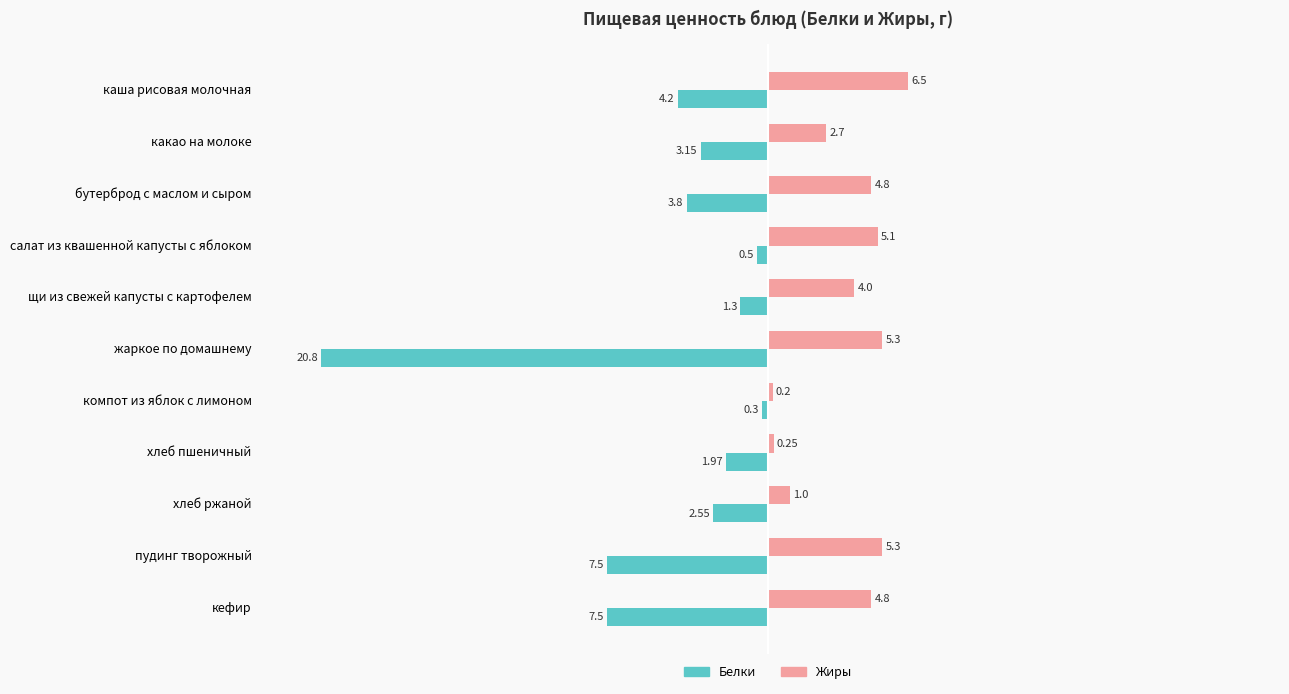

Rank the series at хлеб пшеничный from lowest to highest value.

Белки, Жиры